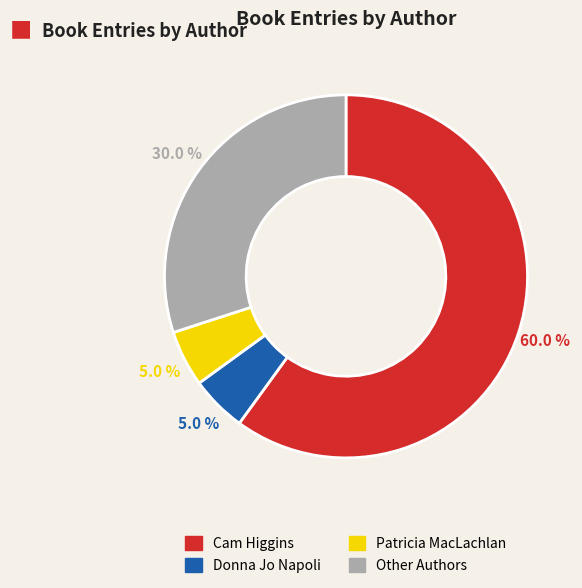

Is there any slice that represents more than half of the pie?

Yes